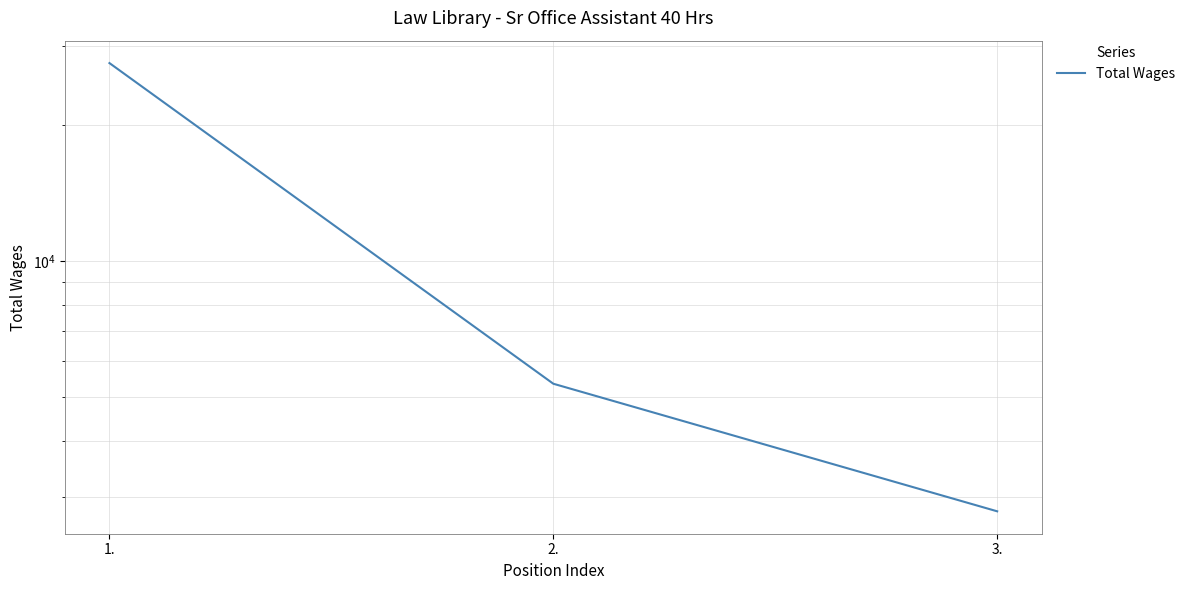

What value does the data have at 1., to the nearest 100?

27500